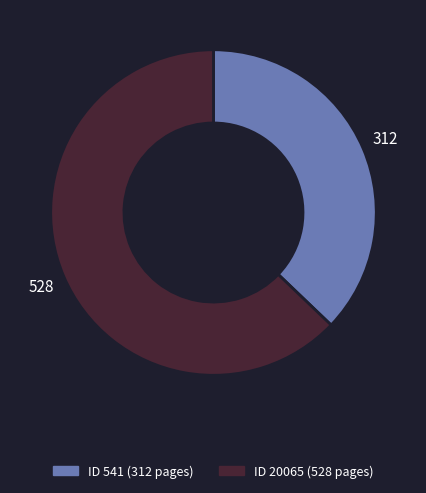

Count the number of slices in the pie.

2